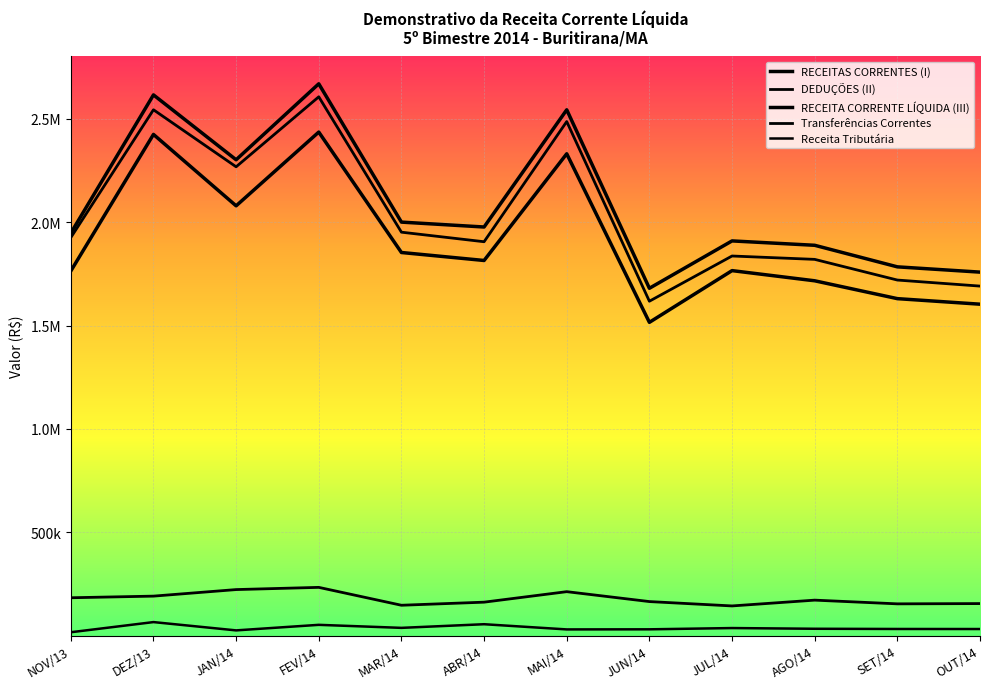

True or false: DEDUÇÕES (II) and RECEITAS CORRENTES (I) intersect in this chart.

False